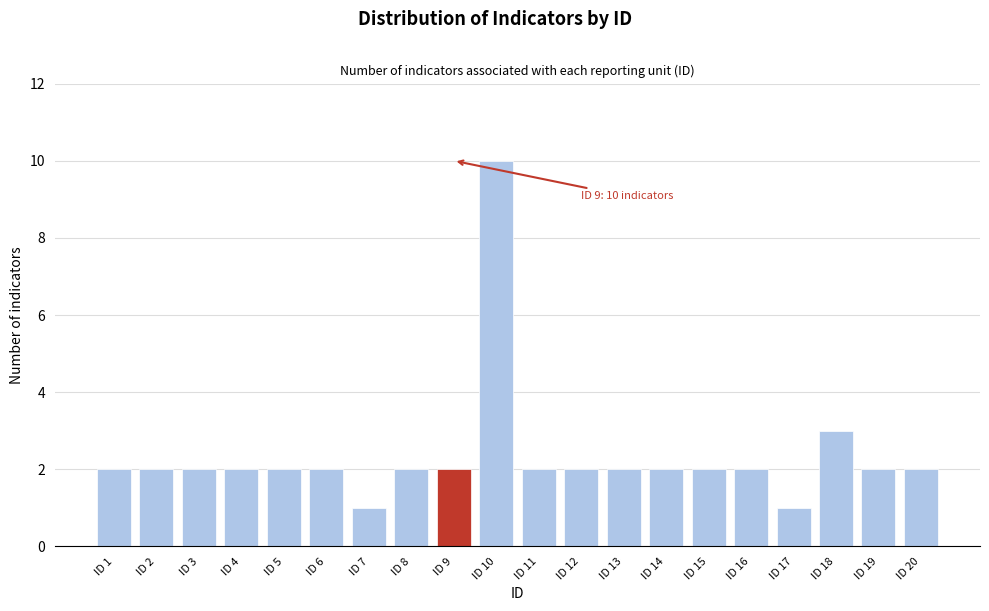

Reading right to left, extract all data points from this chart.

2	2	3	1	2	2	2	2	2	2	10	2	2	1	2	2	2	2	2	2